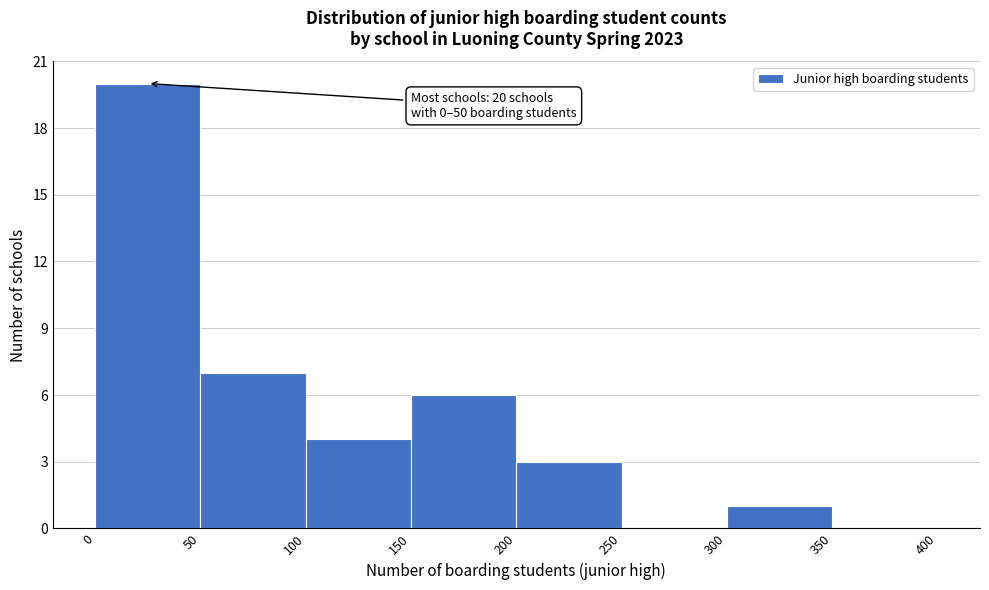

Which range on the x-axis has the tallest bar?

0 to 50